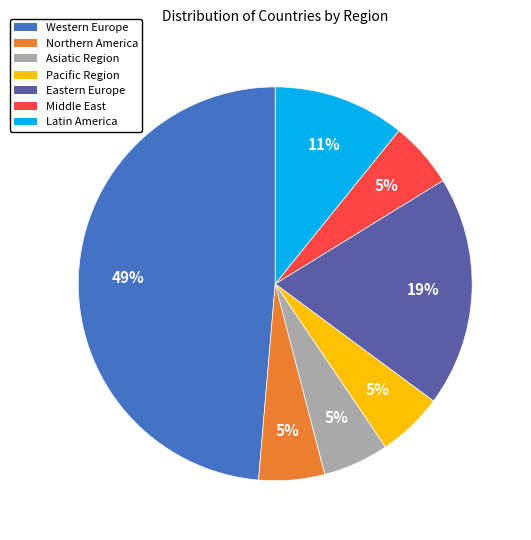

How many slices are in this pie chart?

7